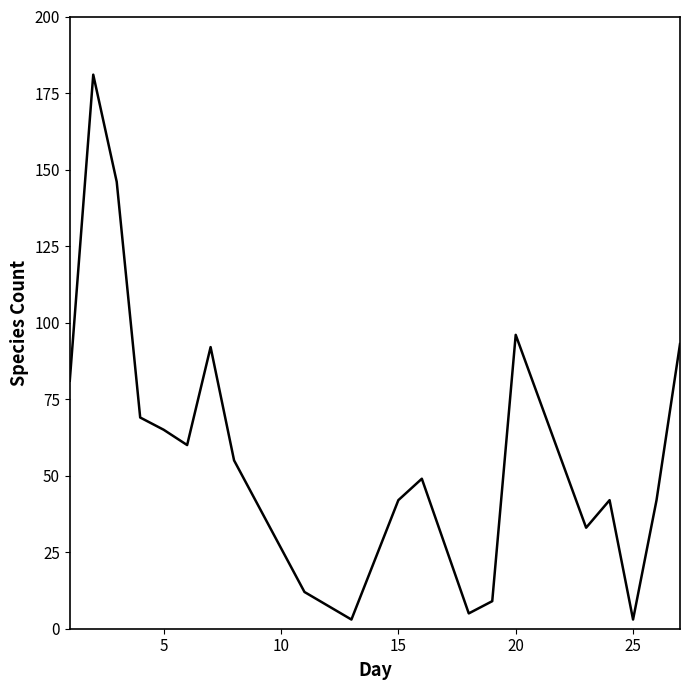

What is the difference between the maximum and minimum values?

178